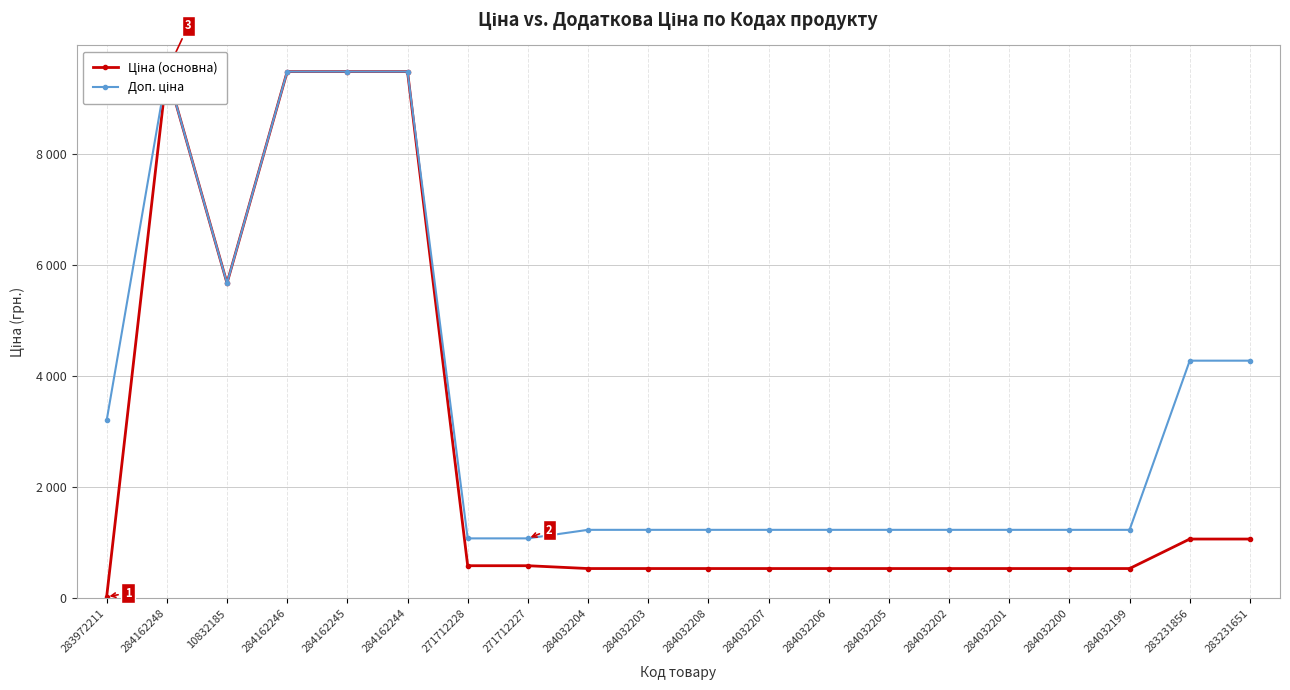

List the series in order of their overall mean, lowest first.

Ціна (основна), Доп. ціна